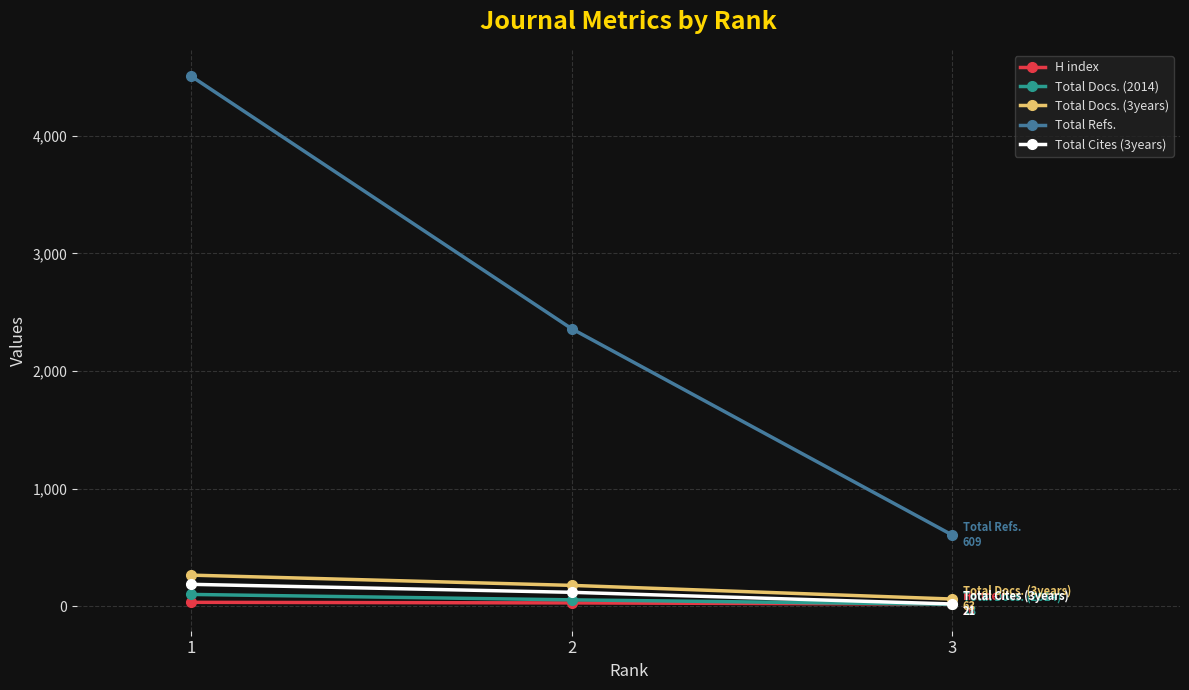

Which category has the highest value in the Total Refs. series?

1